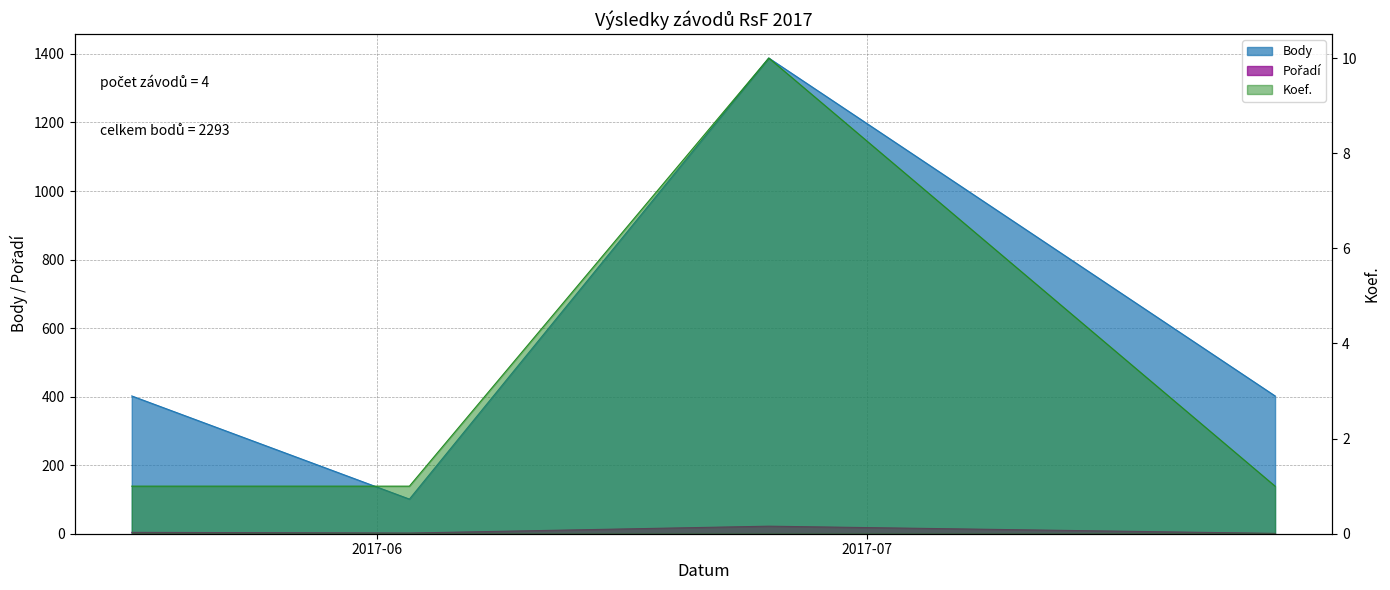

Reading right to left, transcribe all the data shown in this chart.

Pořadí: 2017-07-26=1	2017-06-25=22	2017-06-03=2	2017-05-17=4
Body: 2017-07-26=402	2017-06-25=1388	2017-06-03=101	2017-05-17=402
Koef.: 2017-07-26=1	2017-06-25=10	2017-06-03=1	2017-05-17=1